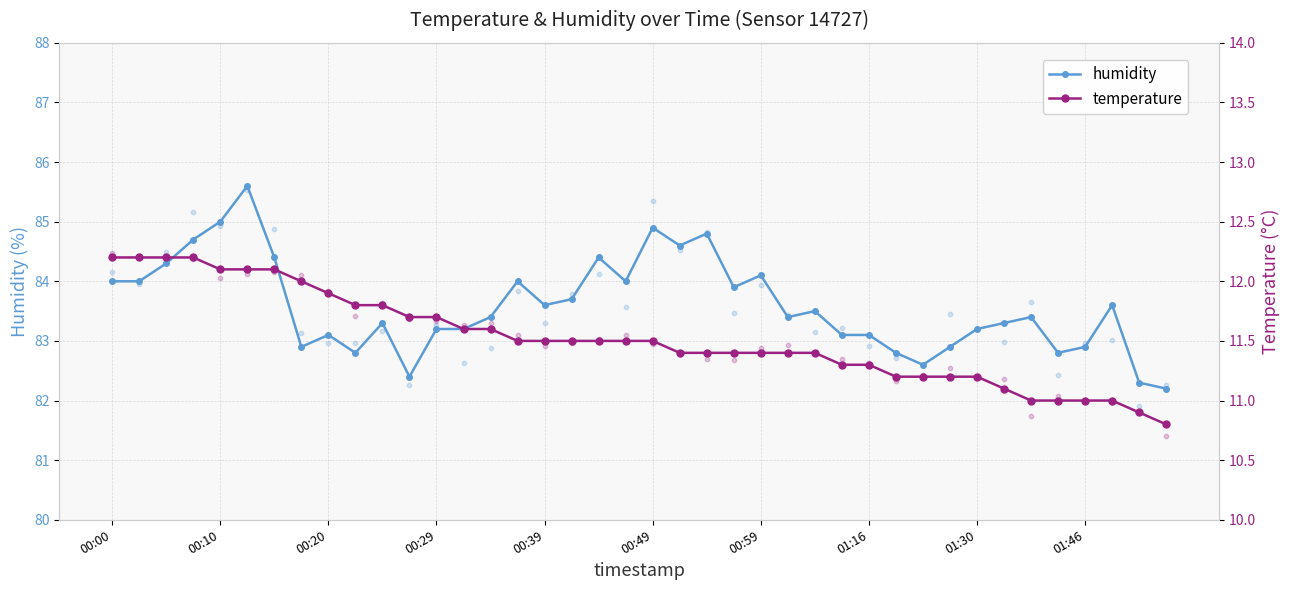

At which label does humidity first exceed 83?

00:00